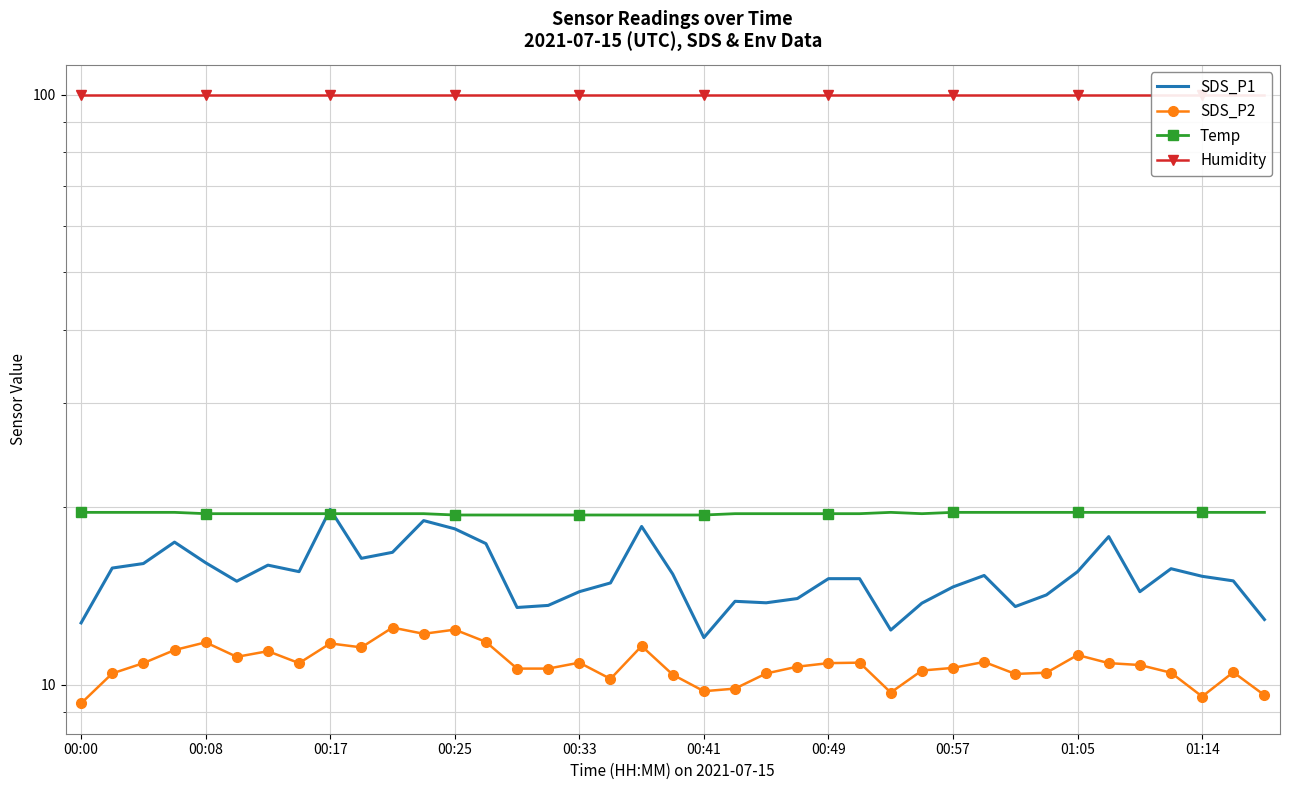

True or false: Temp has more than 0 points higher than both neighbors.

True